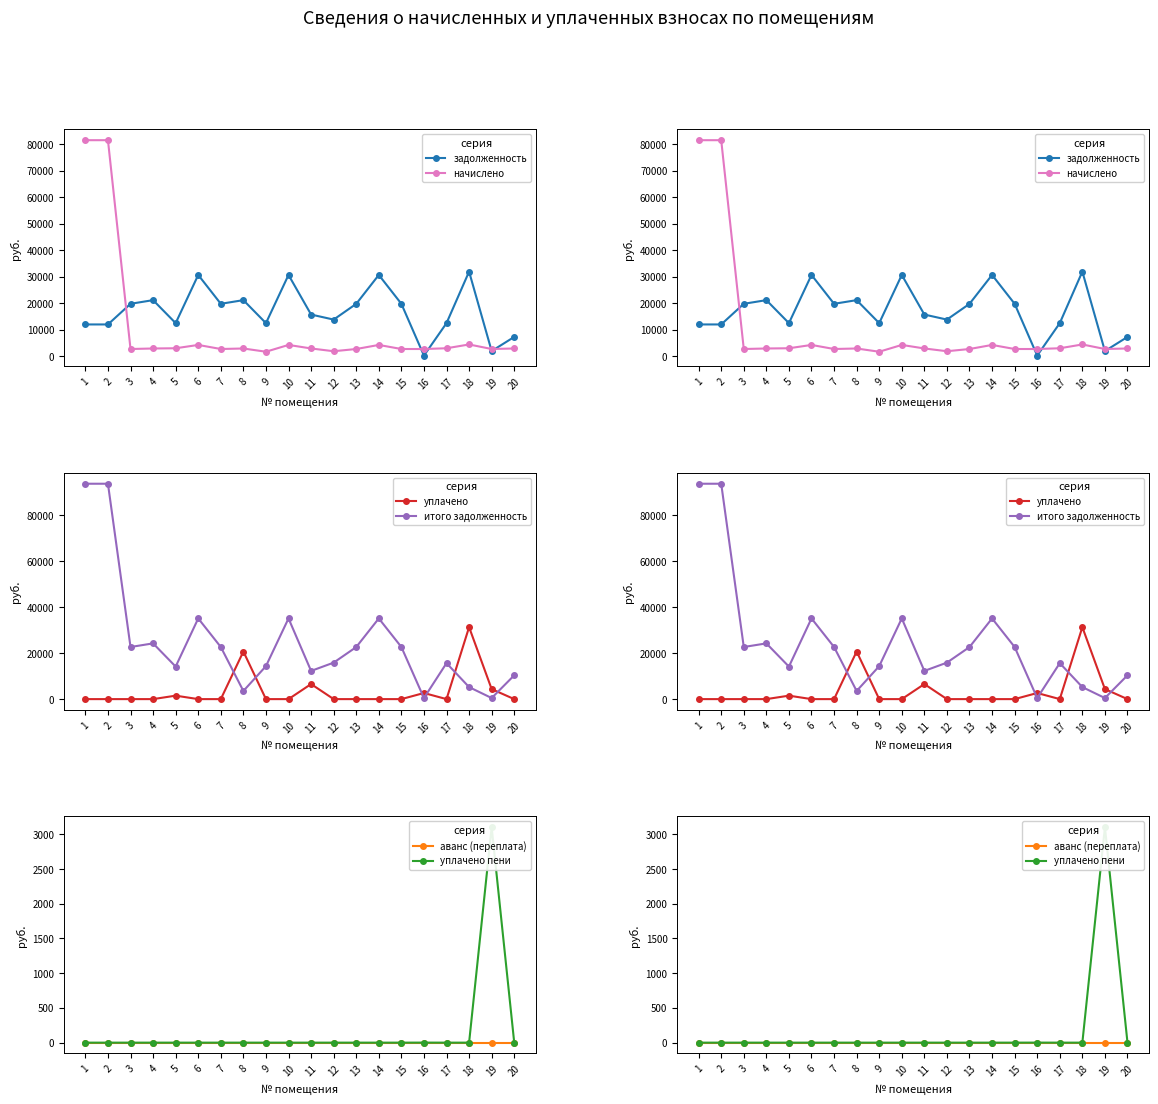

The начислено series shows 2796.1 at 16. True or false?

True